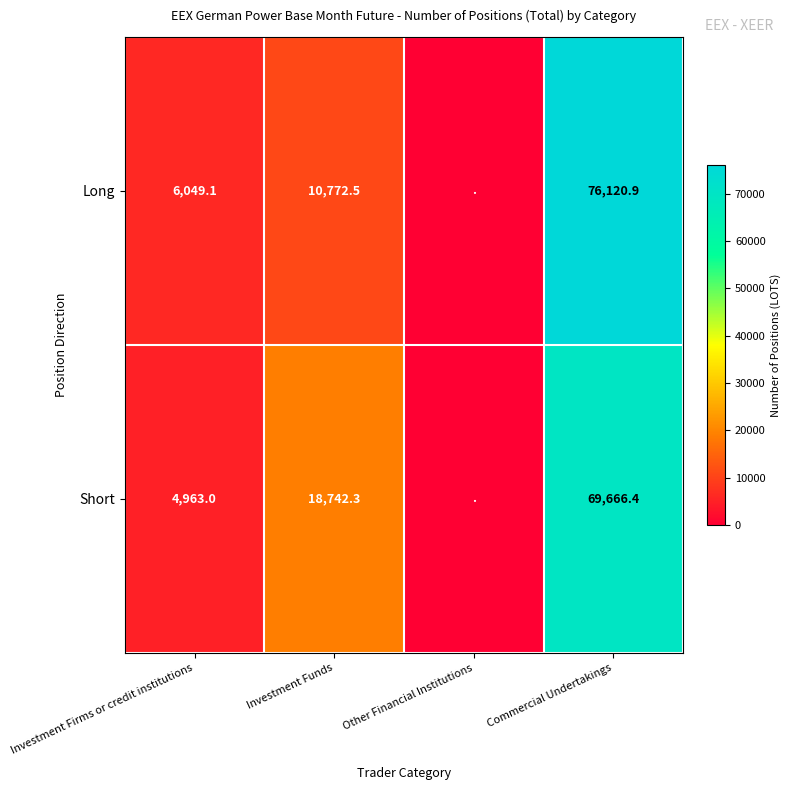

Which series changed the most between Investment Firms or credit institutions and Investment Funds?

Short